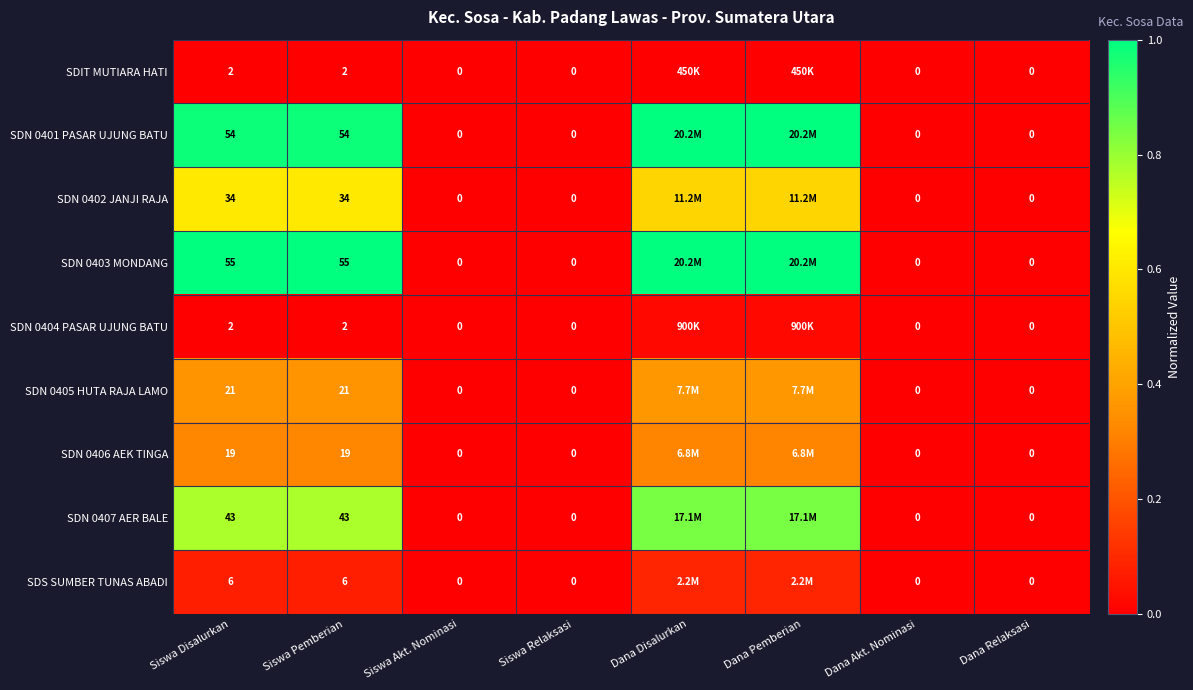

At which label is SDN 0401 PASAR UJUNG BATU closest to 0?

Siswa Akt. Nominasi